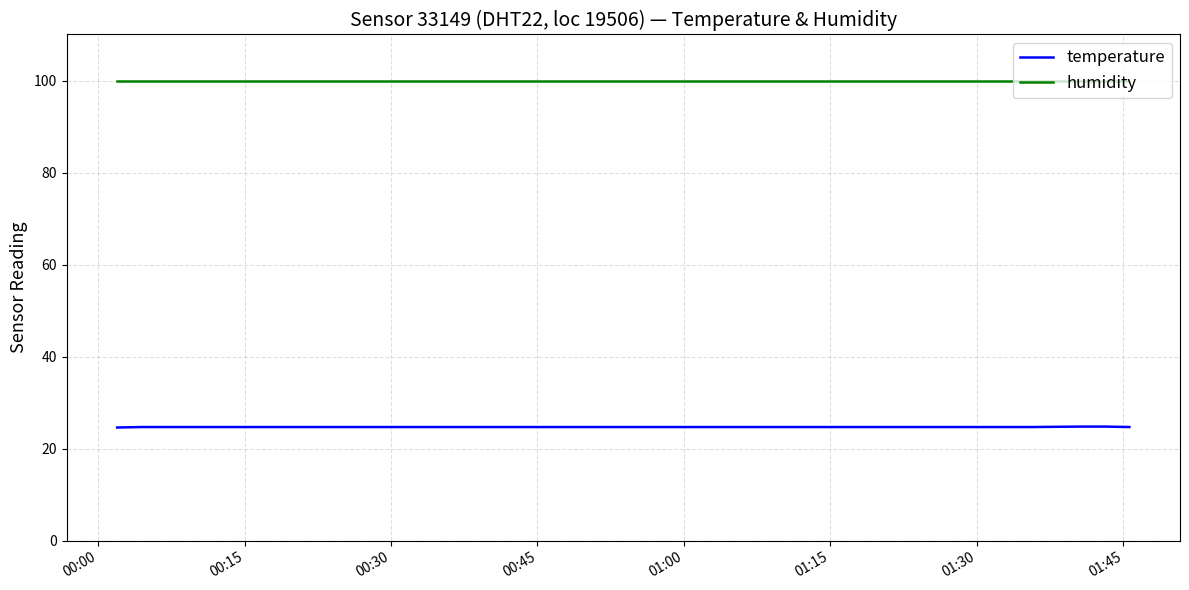

Rank the series by their maximum value, from highest to lowest.

humidity, temperature